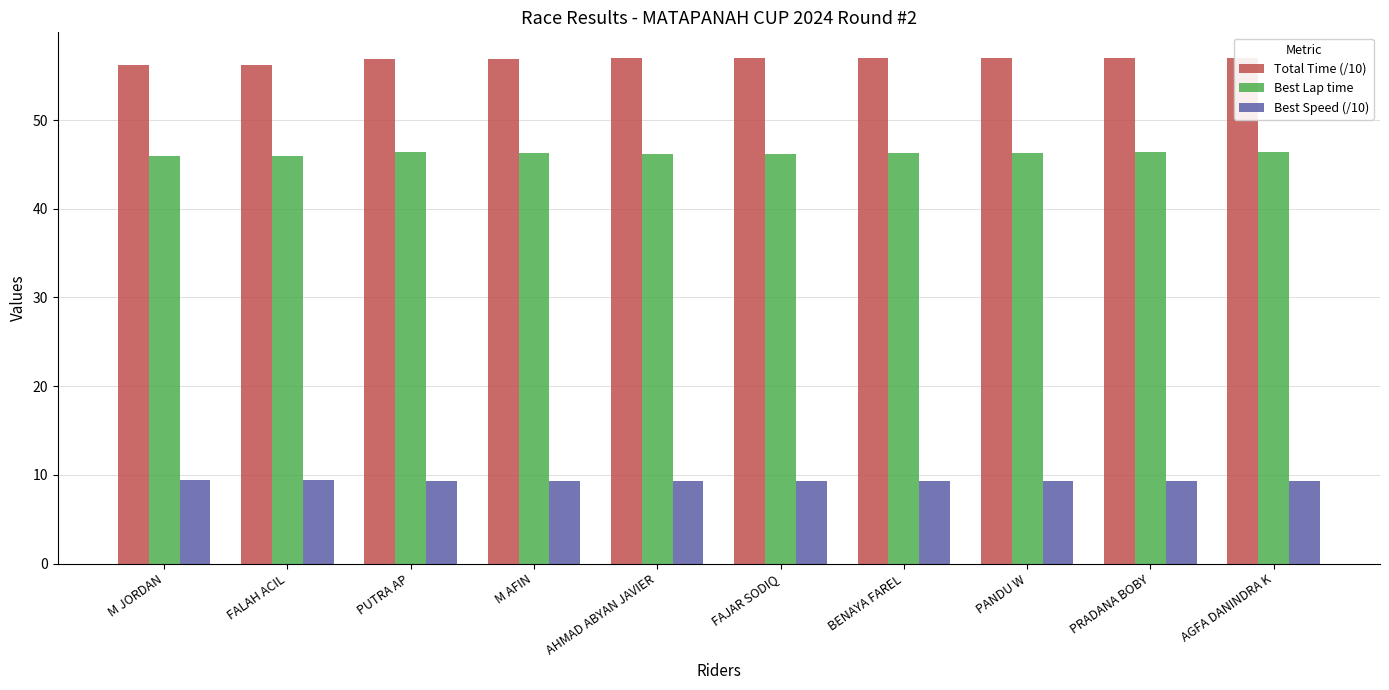

How many bars are there in each group?

3